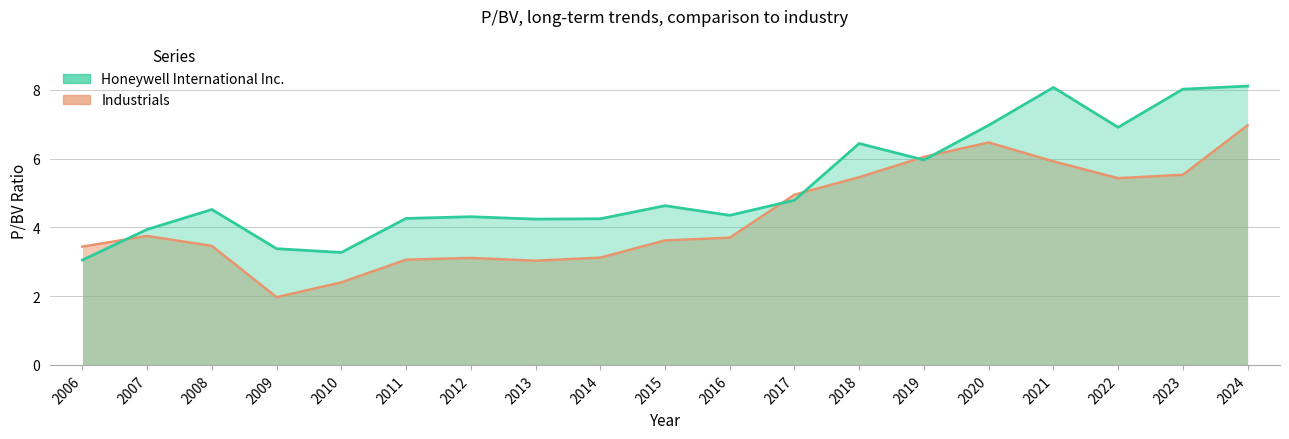

True or false: Honeywell International Inc. has more than 2 interior local peaks.

True